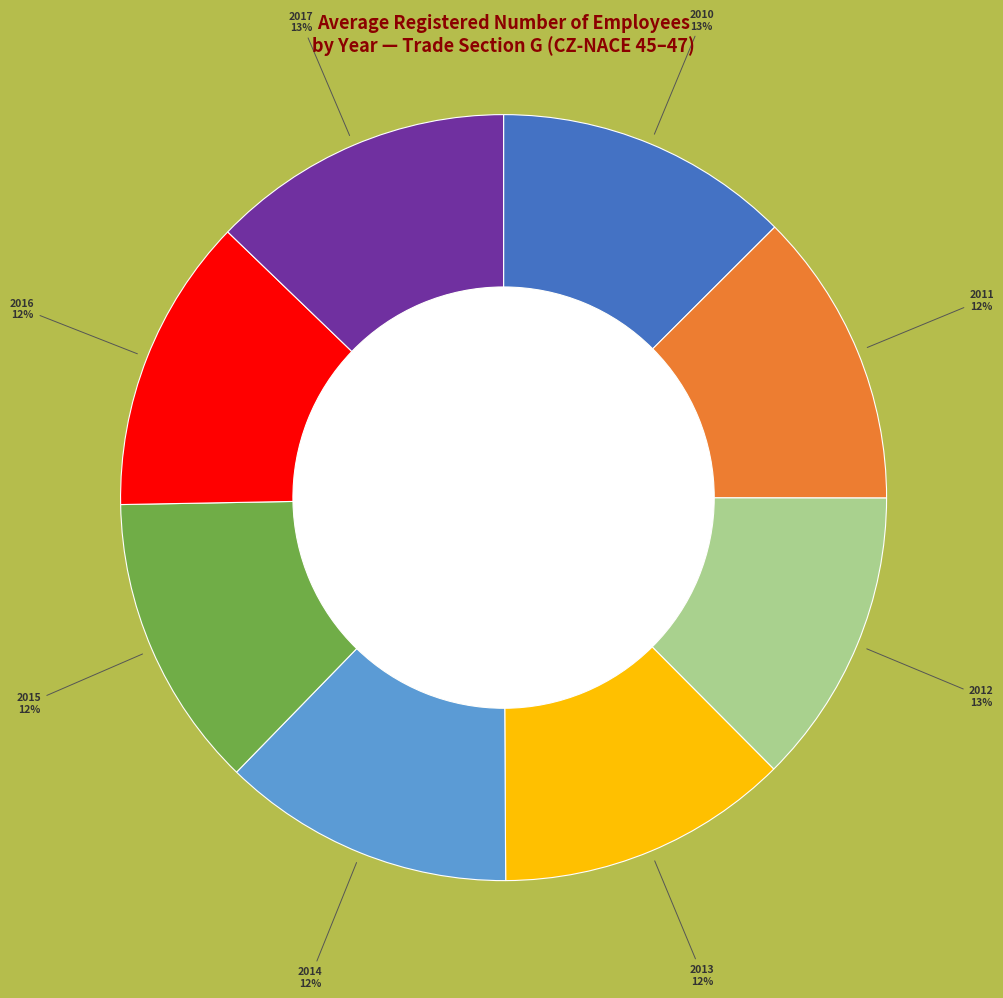

To the nearest percent, what portion does 2011 represent?

12%